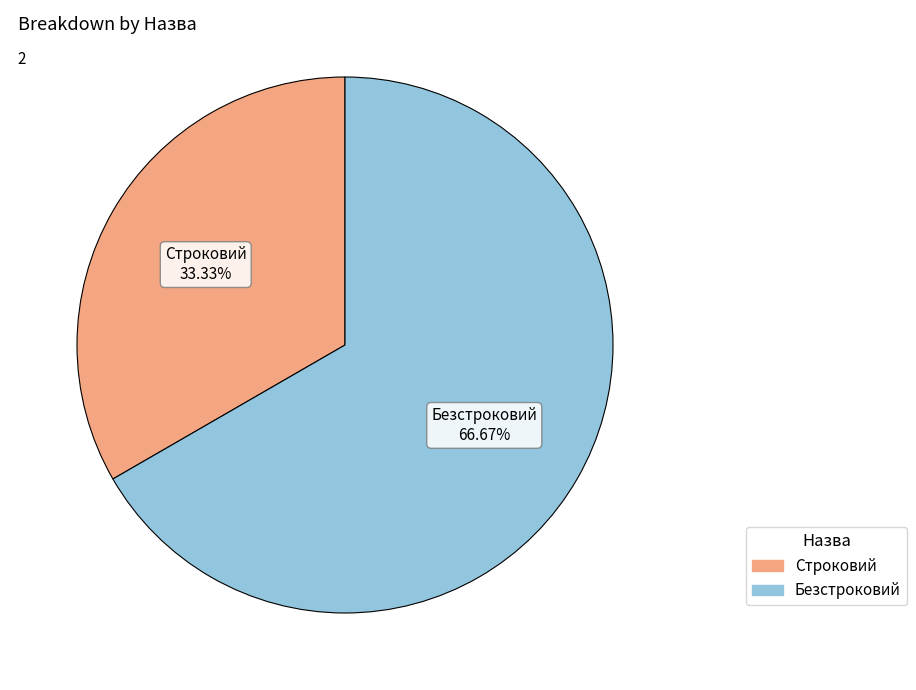

To the nearest percent, what percentage of the pie is Строковий?

33%